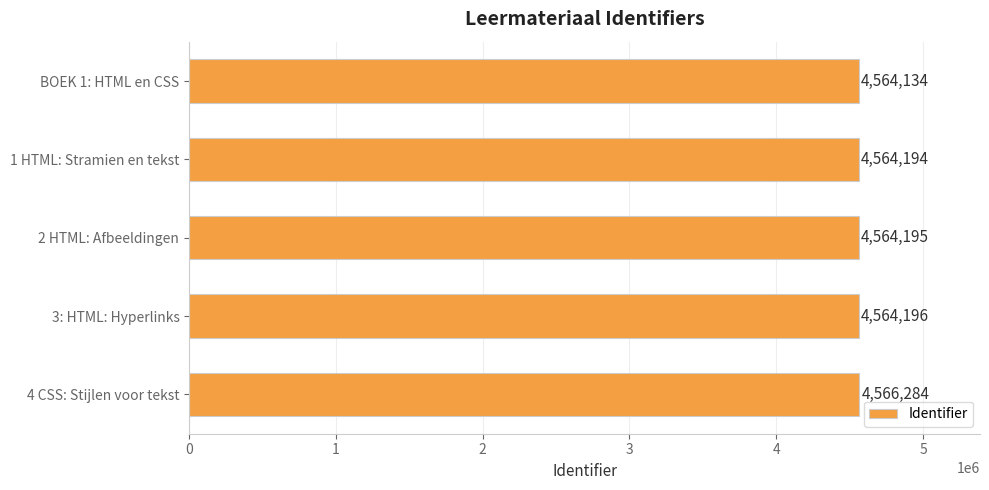

List the labels in order of value, largest first.

4 CSS: Stijlen voor tekst, 3: HTML: Hyperlinks, 2 HTML: Afbeeldingen, 1 HTML: Stramien en tekst, BOEK 1: HTML en CSS